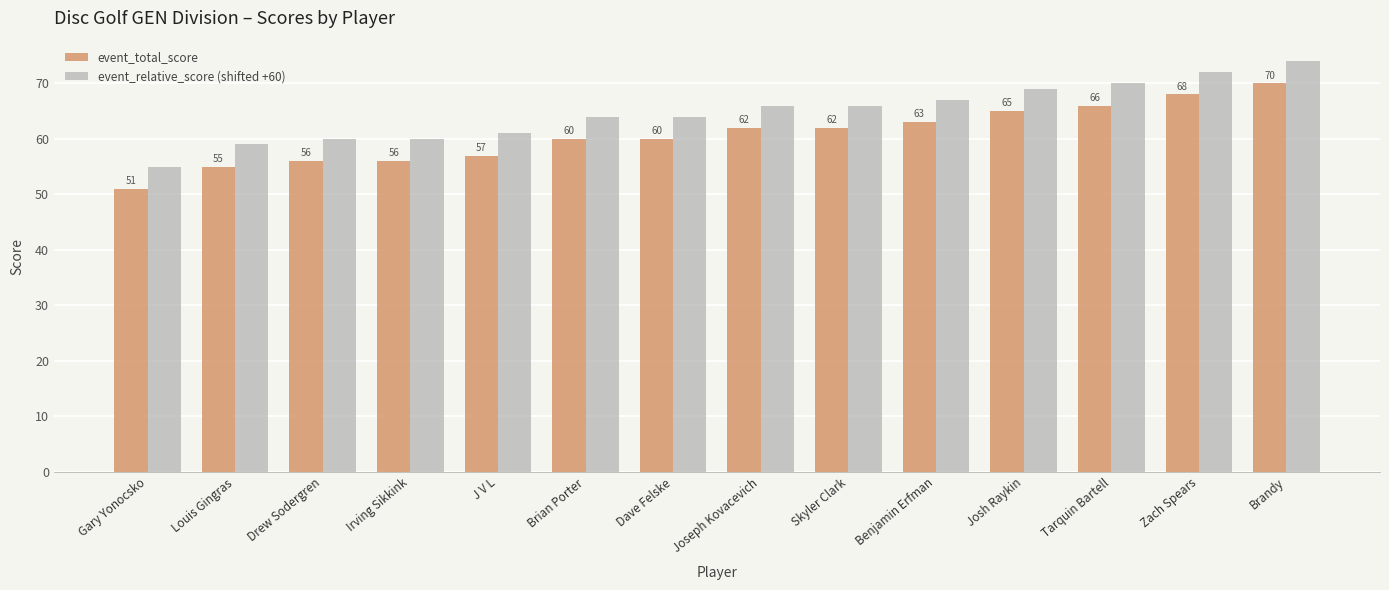

What is the value of the event_relative_score (shifted +60) bar at the 4th from the left?

60